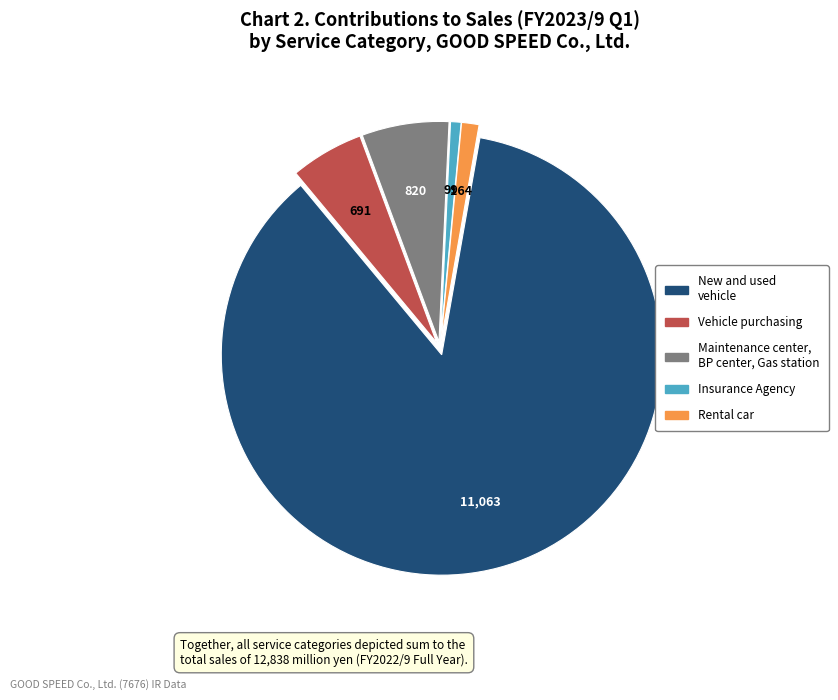

Rank the categories by value from highest to lowest.

New and used vehicle, Maintenance center, BP center, Gas station, Vehicle purchasing, Rental car, Insurance Agency